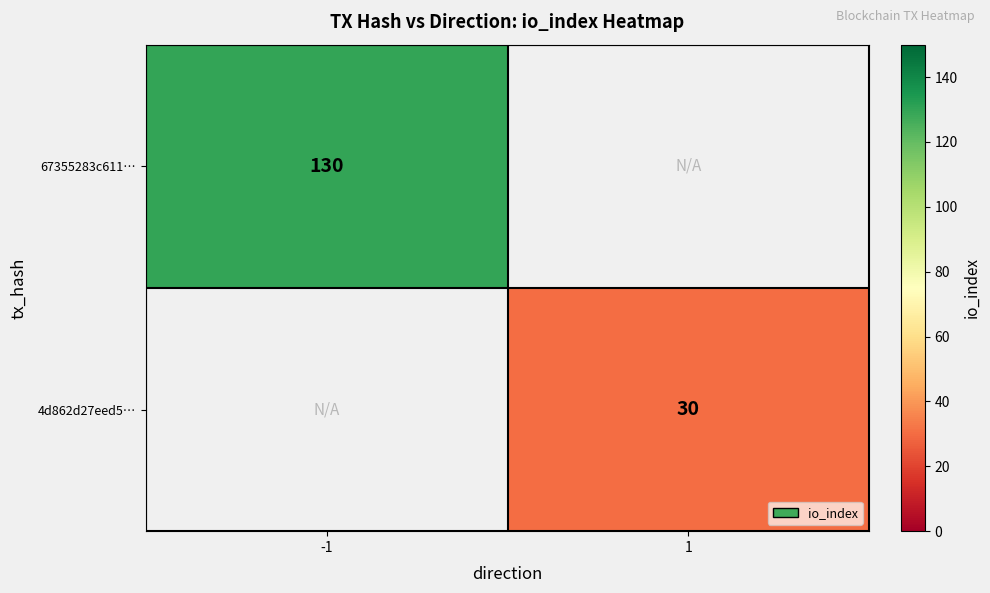

What is the greatest value displayed?

130.0